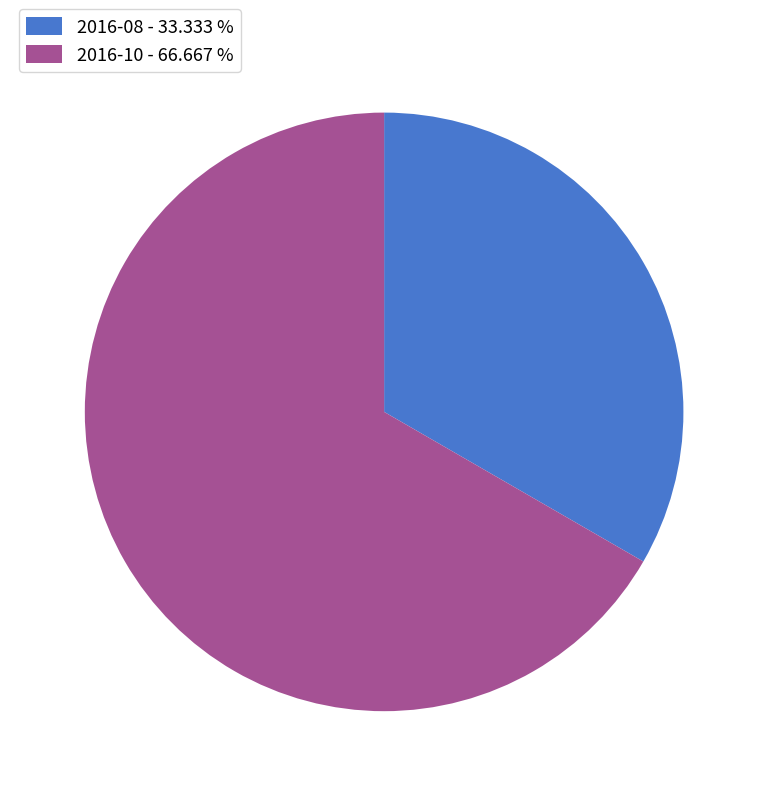

Is 2016-10 - 66.667 % the majority of the pie?

Yes